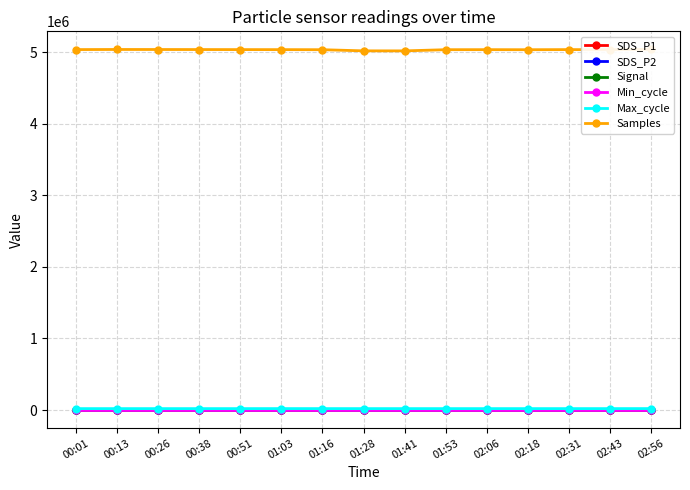

True or false: Max_cycle and Signal cross at least once.

False